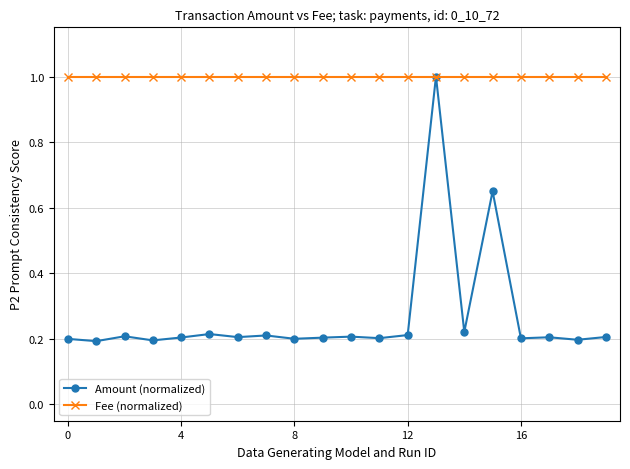

Which series has the largest total across all categories?

Fee (normalized)